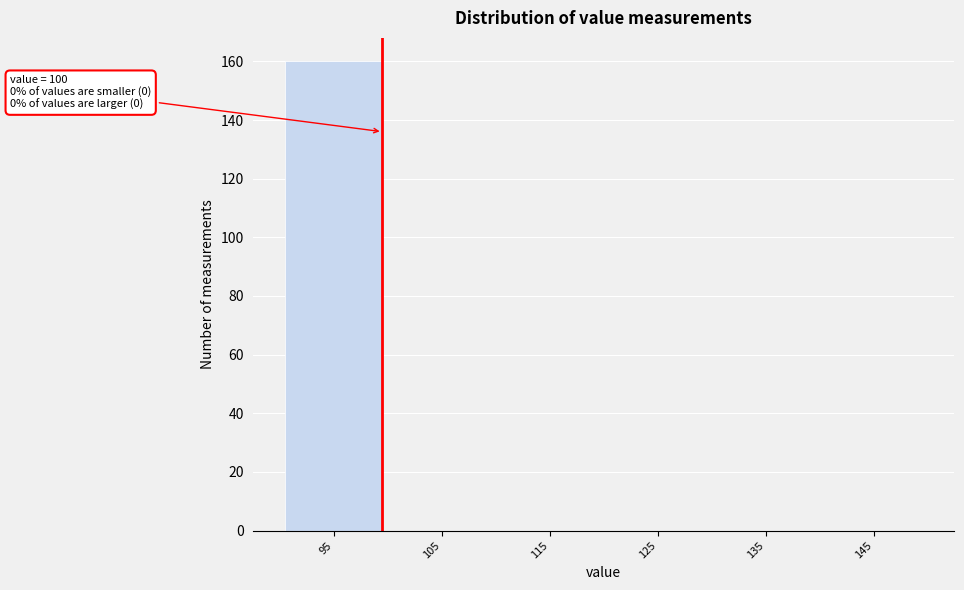

Reading left to right, transcribe all the data shown in this chart.

95=160	105=0	115=0	125=0	135=0	145=0